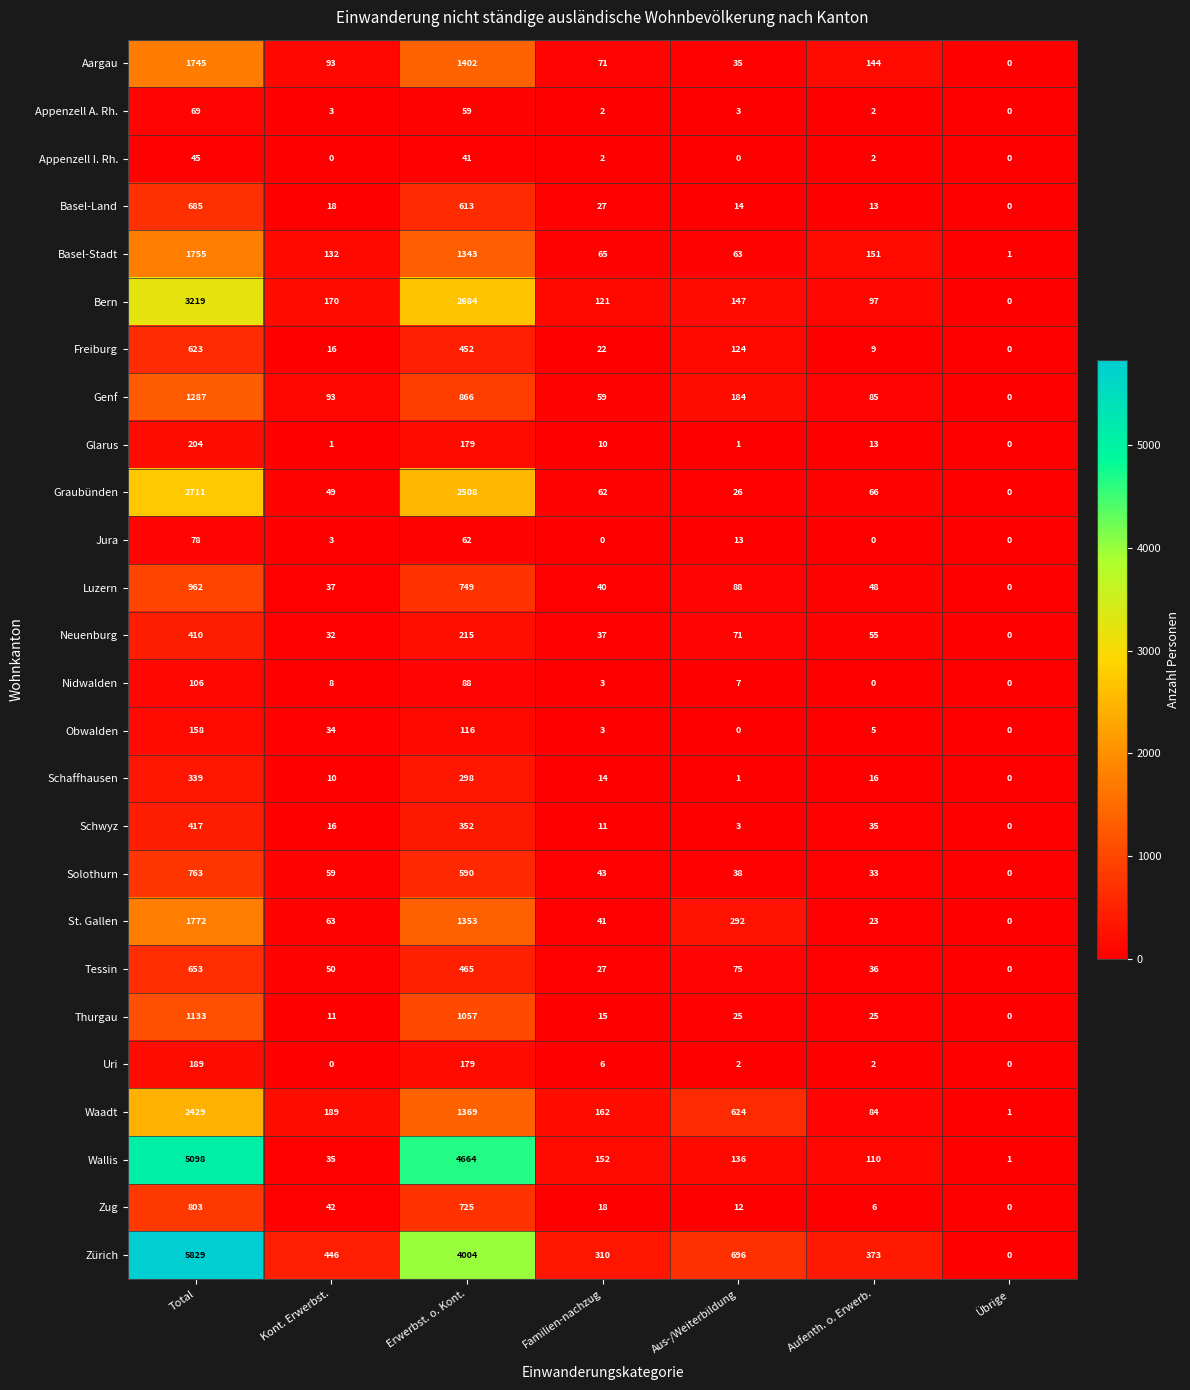

What is the difference between the second highest and second lowest values in the Luzern series?

712